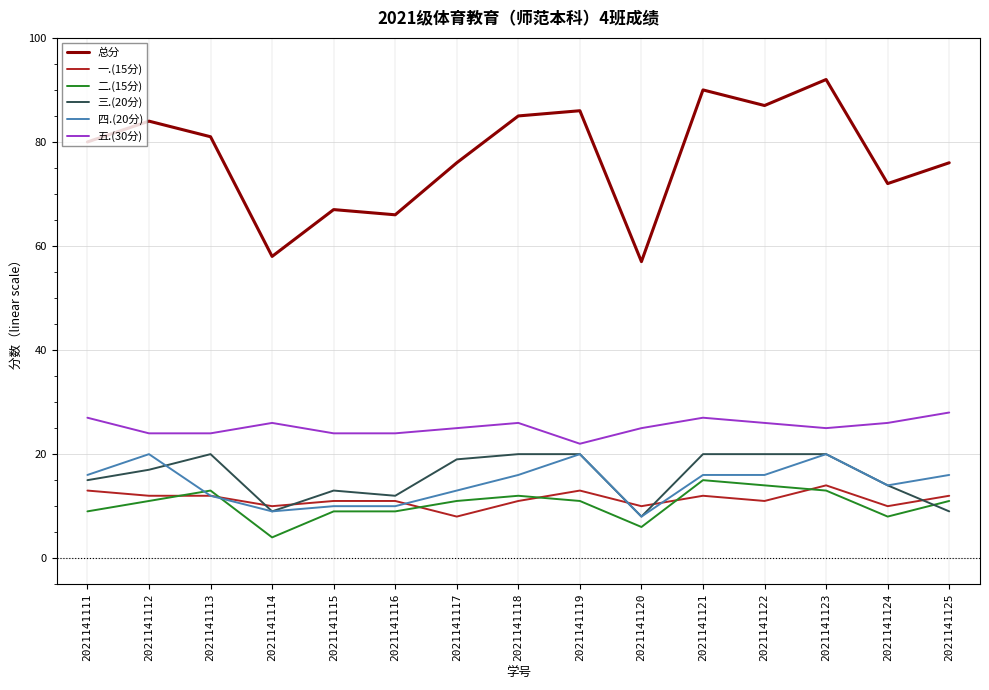

The value of 四.(20分) at 2021141118 is 21. True or false?

False